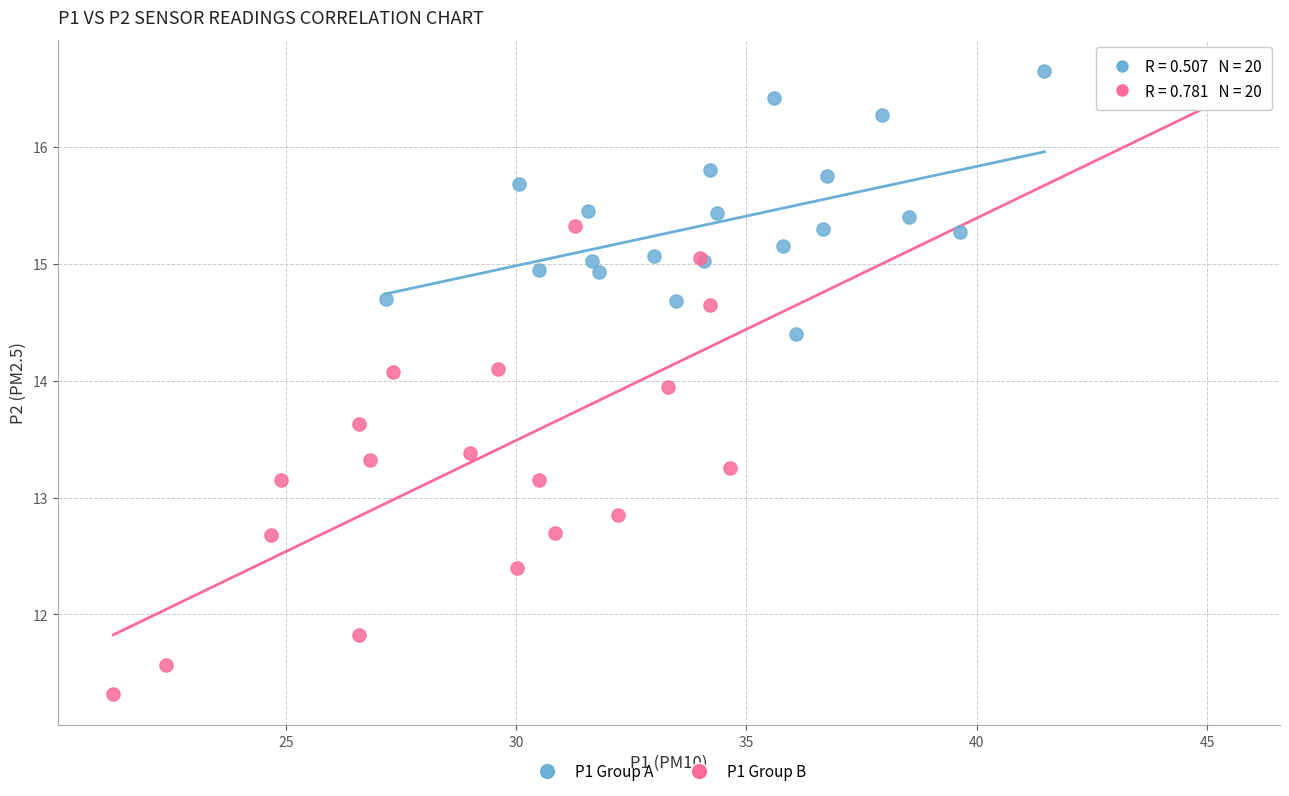

Which series has the widest spread of Y values?

P1 Group B